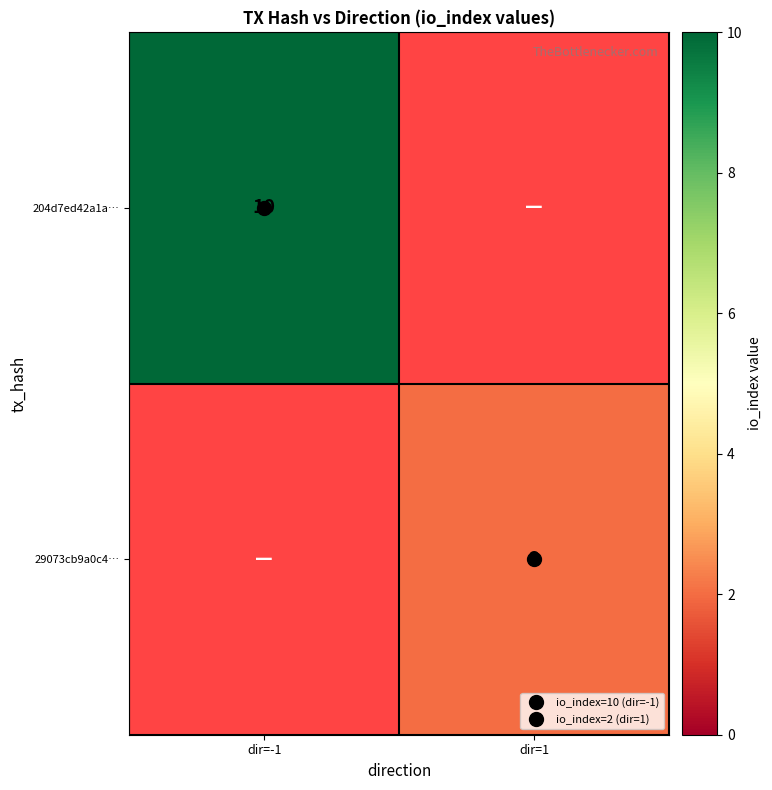

Count the 29073cb9a0c4… values in the range 0 to 2.

2